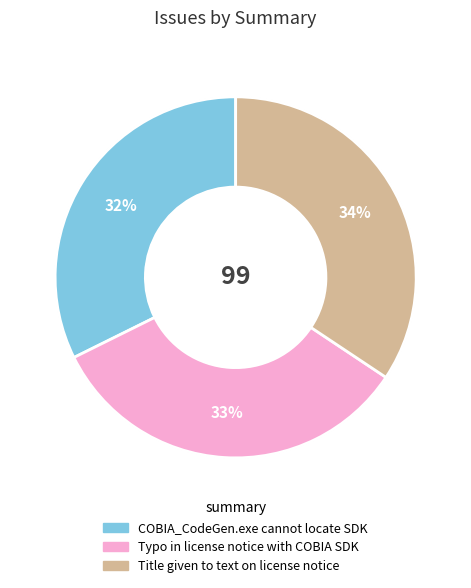

Do COBIA_CodeGen.exe cannot locate SDK and Typo in license notice with COBIA SDK together represent more than half of the pie?

Yes